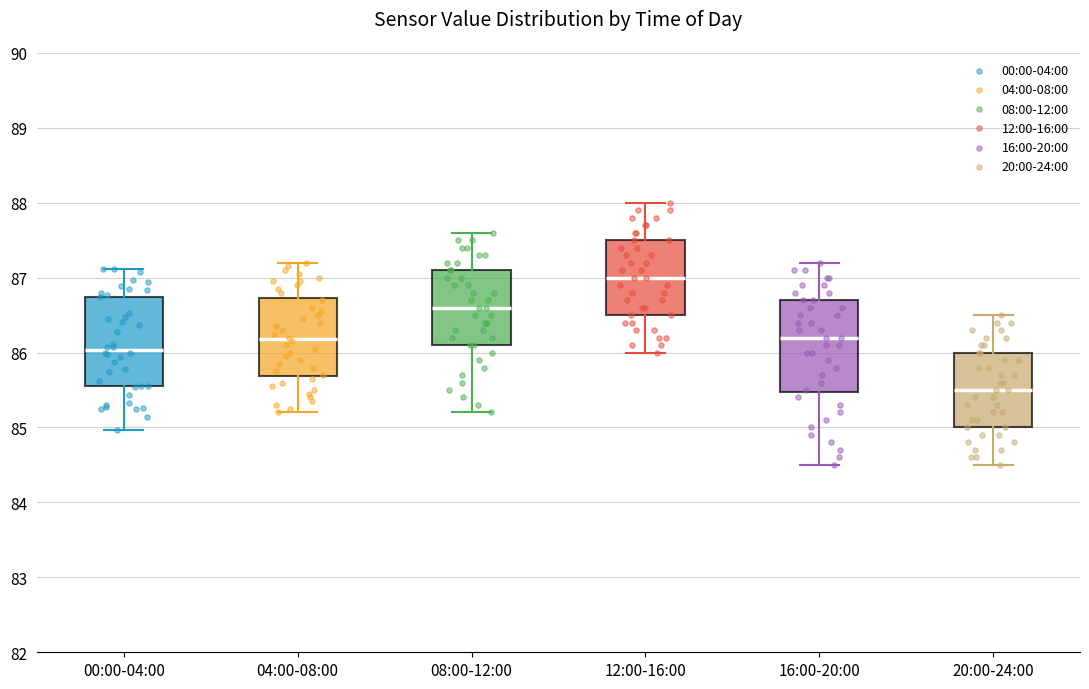

Where does the upper whisker of the box for 12:00-16:00 end on the y-axis? The values are not printed on the chart, so give them approximately, as read against the axis.

88.0